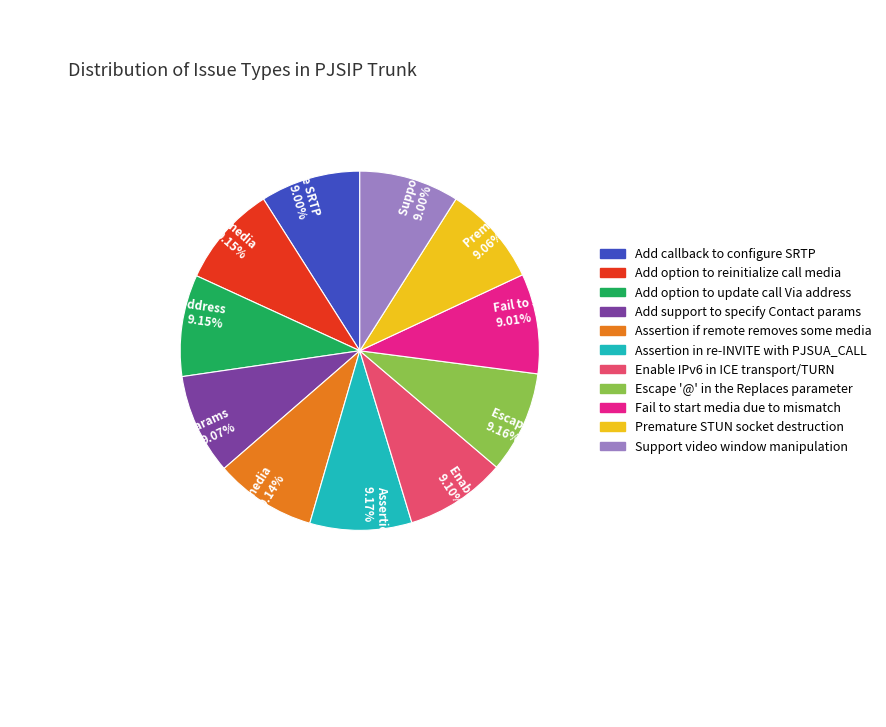

Is it true that Add option to reinitialize call media is 9% of the pie?

True